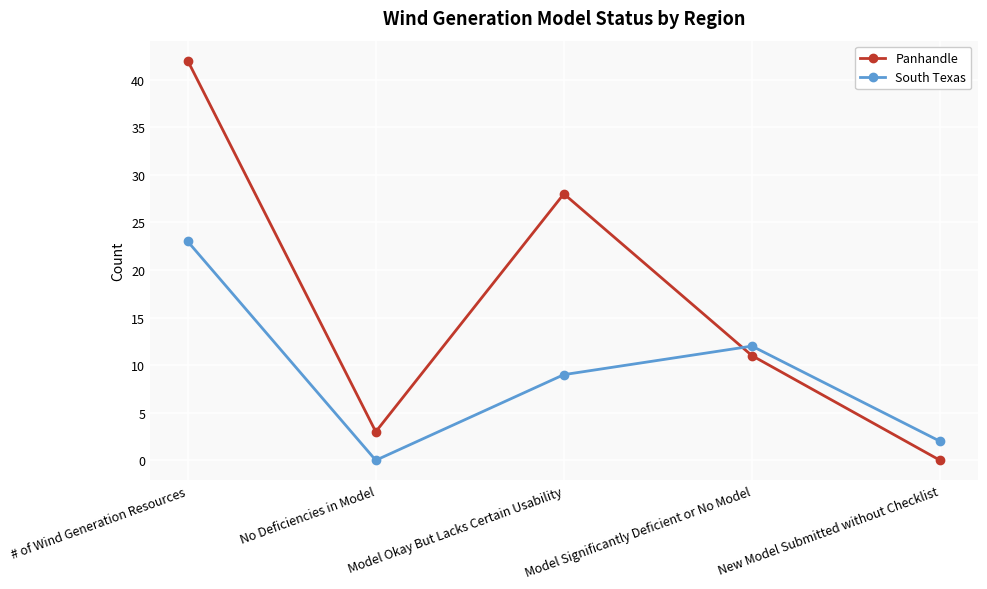

At Model Okay But Lacks Certain Usability, list the series in order from largest to smallest.

Panhandle, South Texas